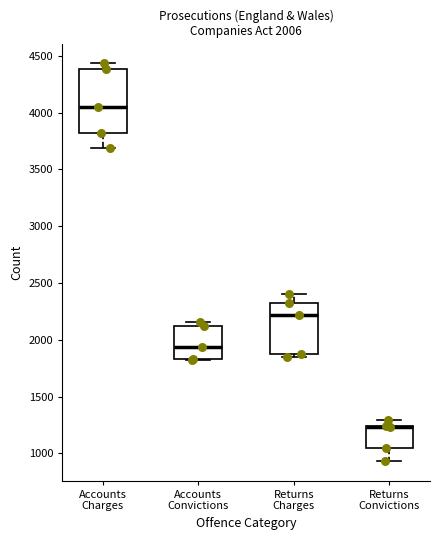

Comparing the boxes themselves (not the whiskers), which one is the tallest?

Accounts Charges